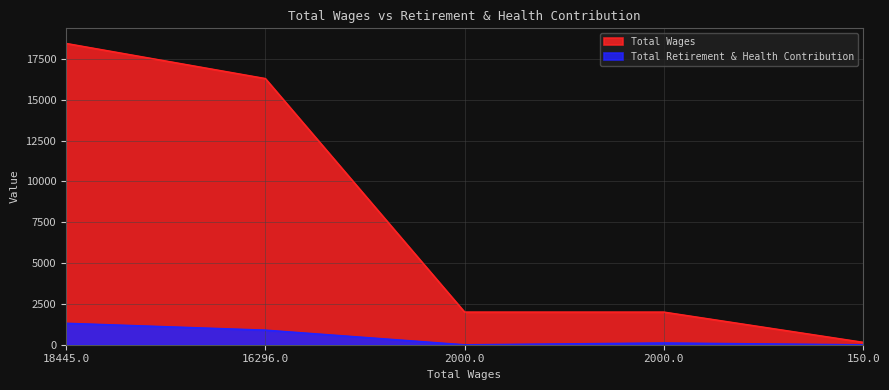

What is the difference between the maximum and minimum values in the Total Retirement & Health Contribution series?

1316